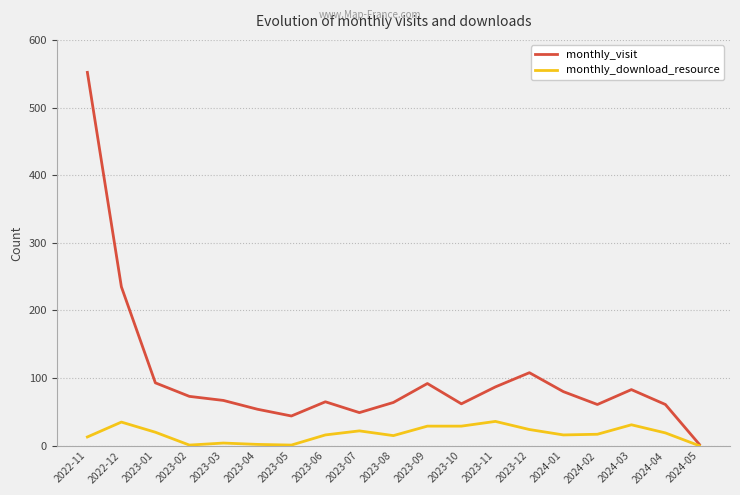

Between 2023-07 and 2023-09, which series saw the biggest shift?

monthly_visit